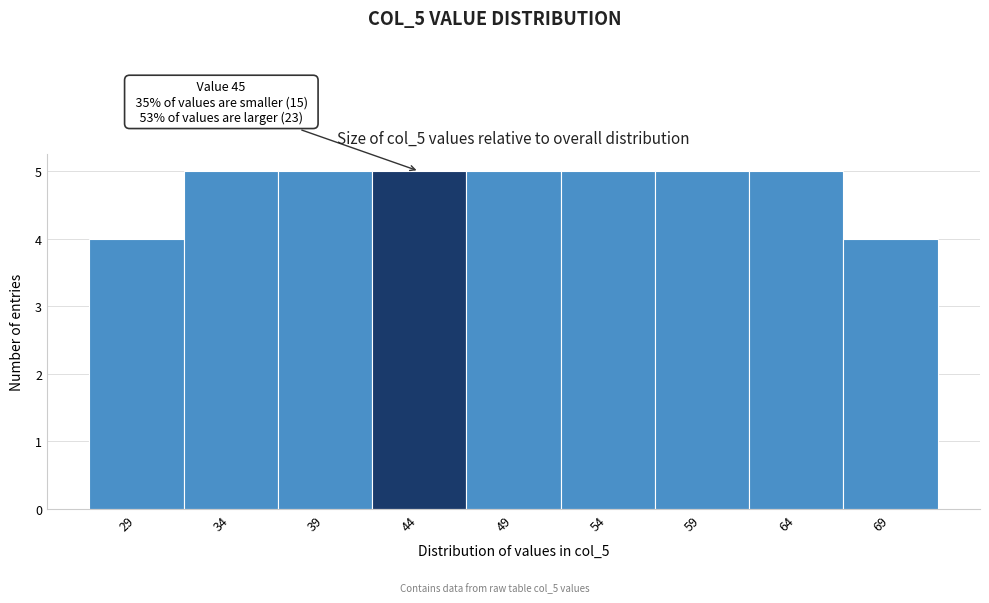

Reading left to right, what are all the values shown in this chart?

29=4	34=5	39=5	44=5	49=5	54=5	59=5	64=5	69=4